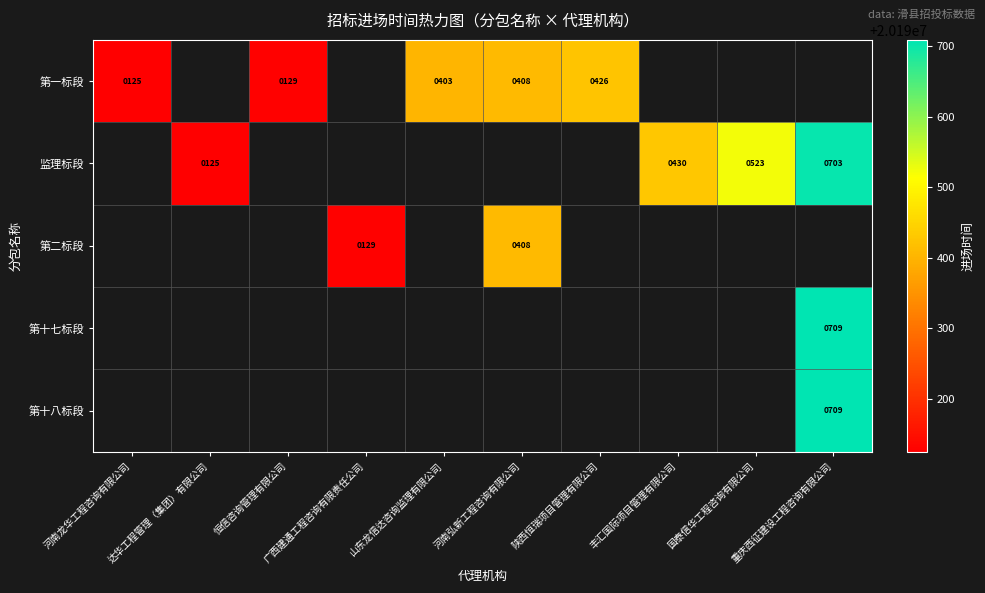

What is the smallest value displayed?

20190125.0